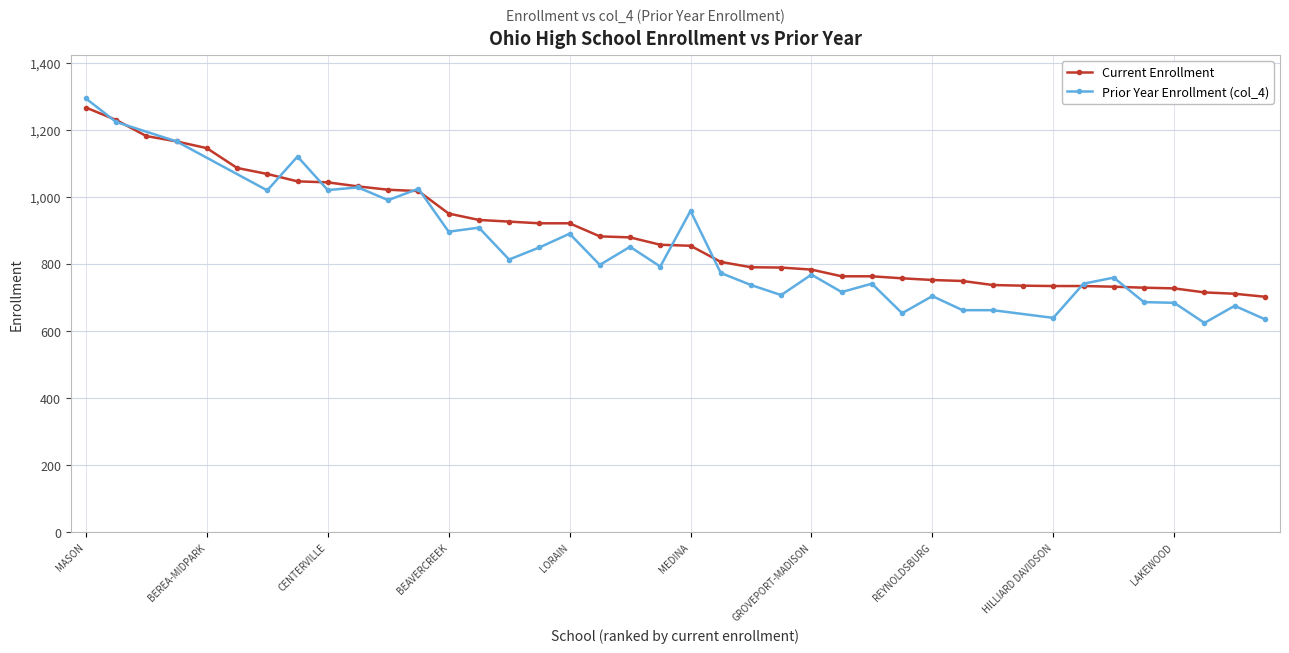

What is the value of the 8th point from the left?

1046